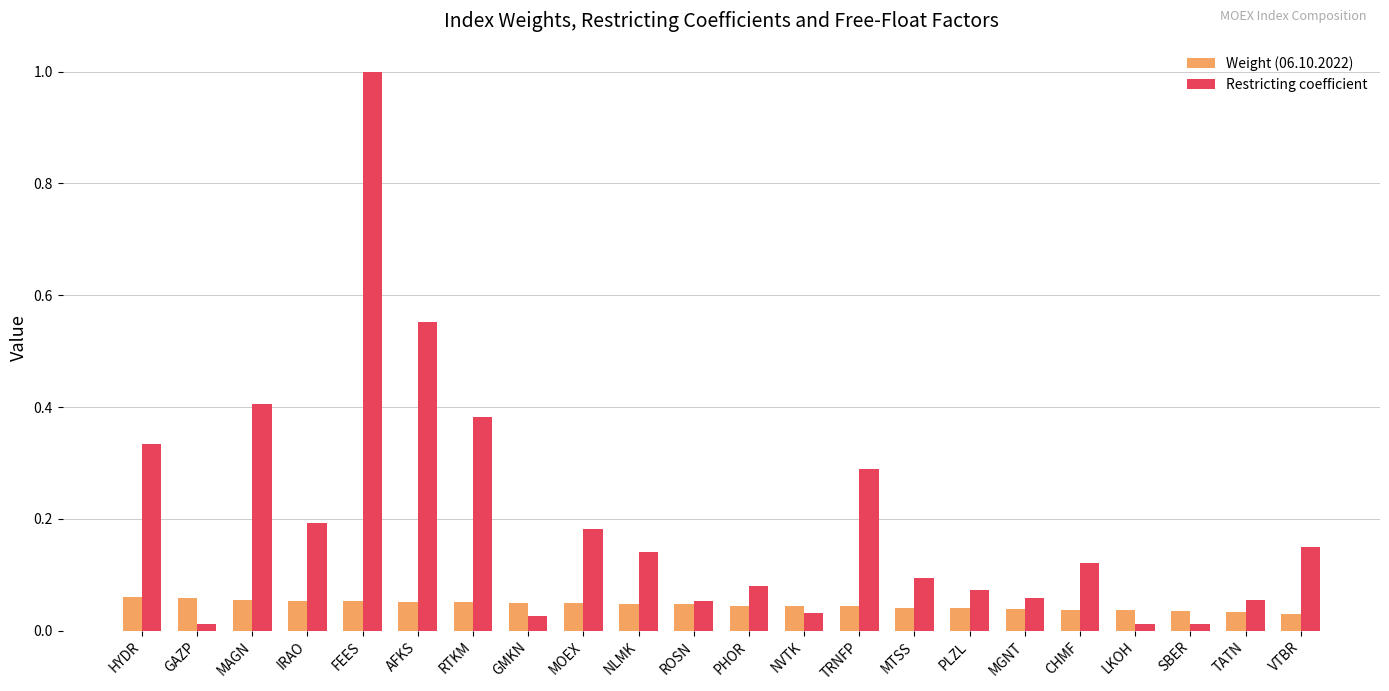

At which category is the sum across all series the highest?

FEES